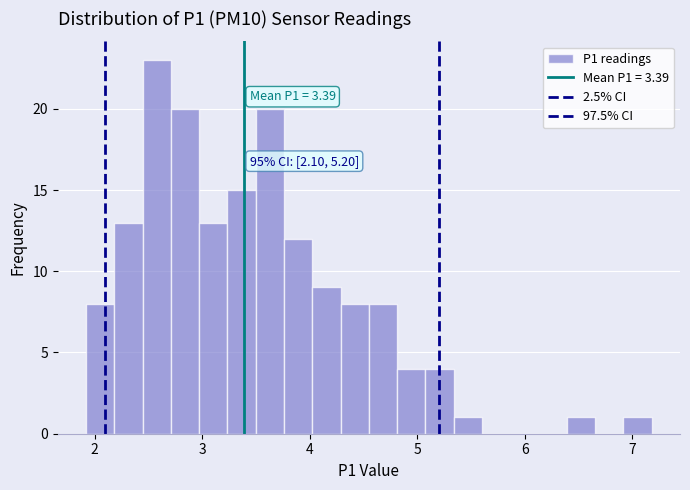

Read against the x-axis, roughly where is the centre of the tallest bar?

2.6